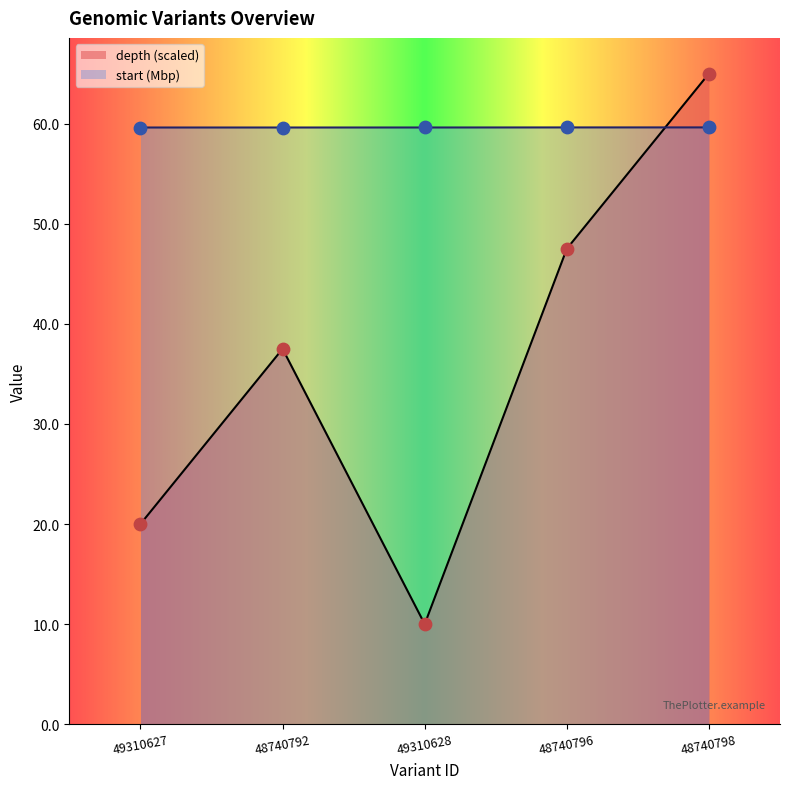

Is the value of start at 48740798 greater than the value of depth at 48740798?

No